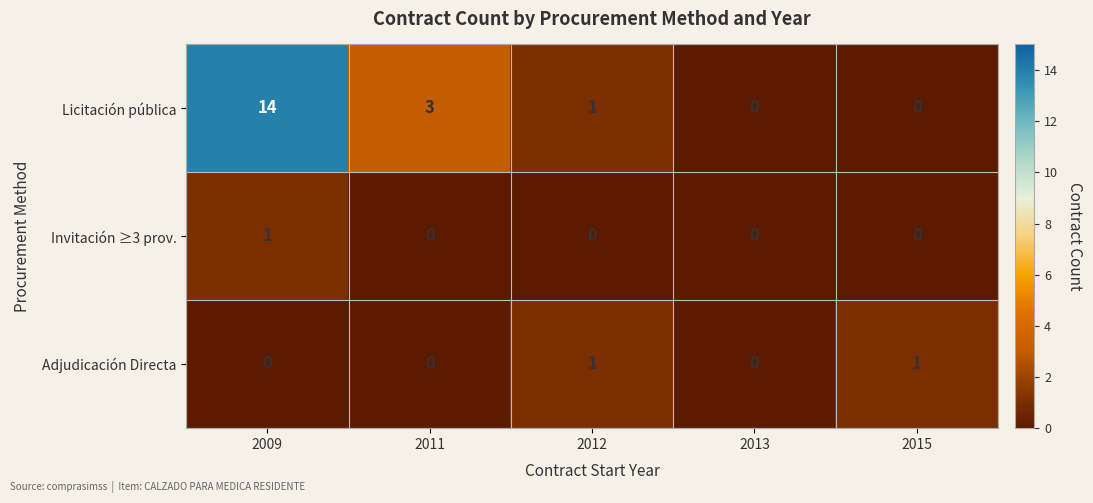

What is the difference between the highest and lowest values at 2012?

1